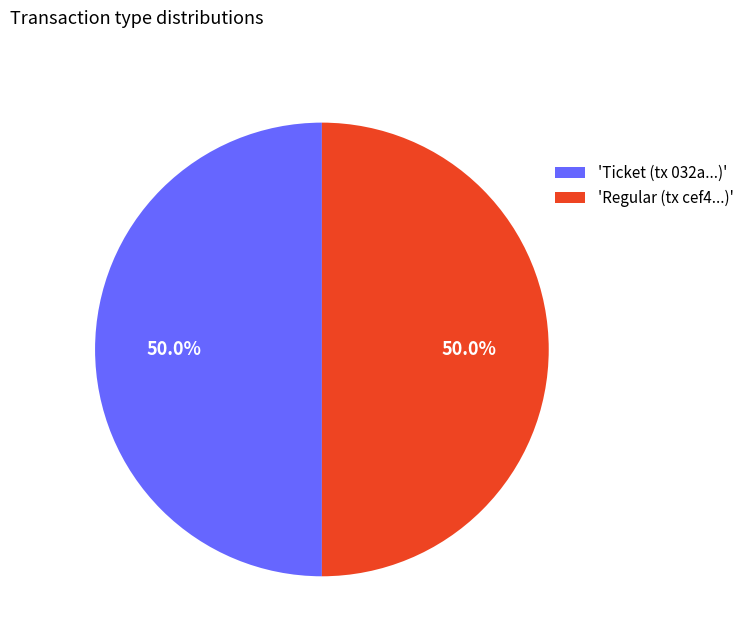

What portion of the pie excludes 'Regular (tx cef4...)'?

50.0%